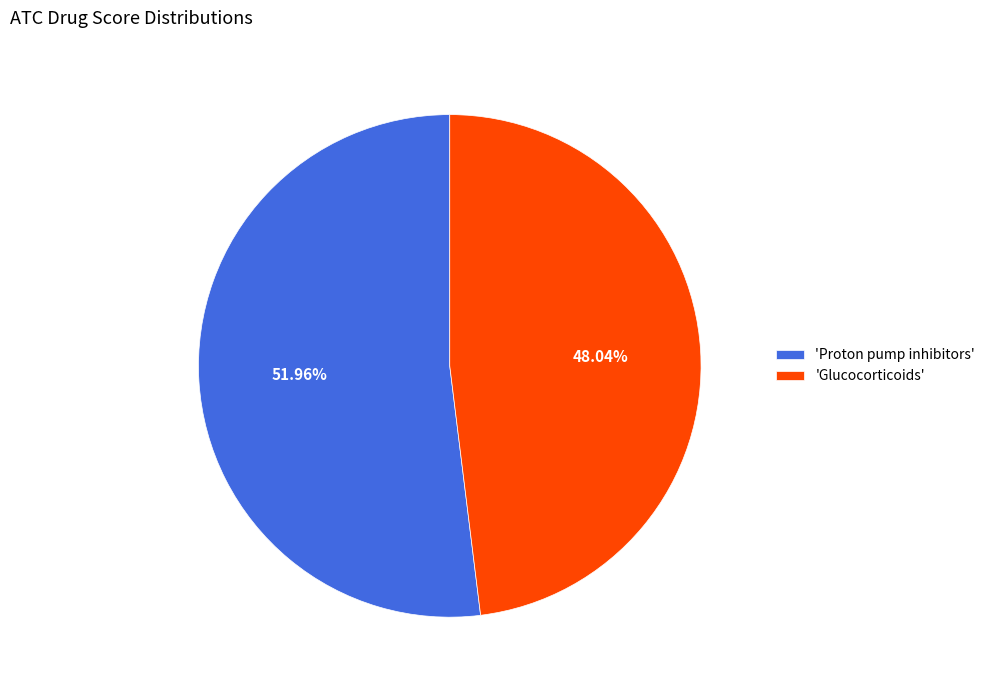

What is the majority slice?

'Proton pump inhibitors'